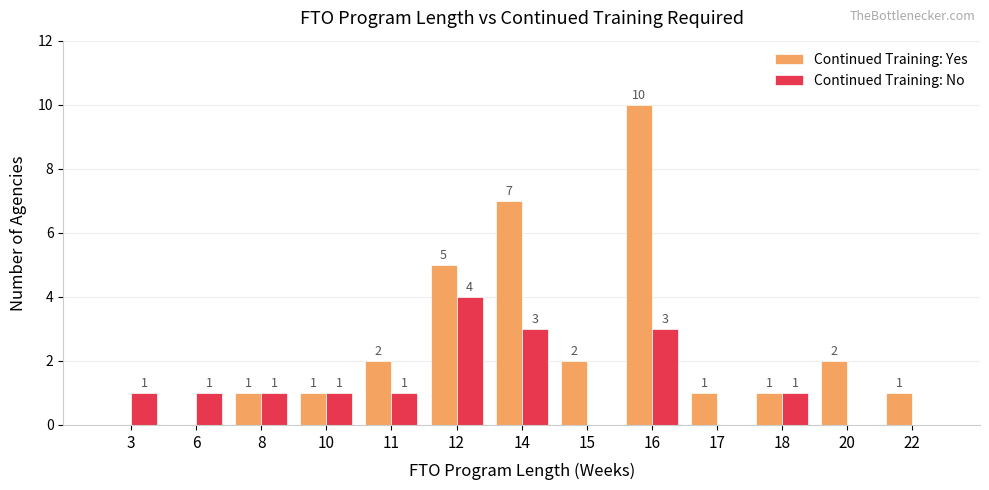

What is the sum of all Continued Training: Yes values?

33